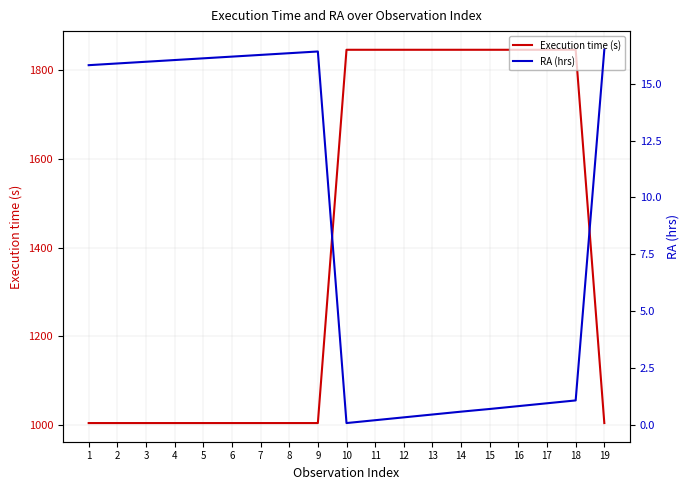

Reading left to right, what are all the values shown in this chart?

Execution time (s): 1=1005.0	2=1005.0	3=1005.0	4=1005.0	5=1005.0	6=1005.0	7=1005.0	8=1005.0	9=1005.0	10=1845.0	11=1845.0	12=1845.0	13=1845.0	14=1845.0	15=1845.0	16=1845.0	17=1845.0	18=1845.0	19=1005.0
RA (hrs): 1=15.8	2=15.9	3=16.0	4=16.0	5=16.1	6=16.2	7=16.3	8=16.3	9=16.4	10=0.1	11=0.2	12=0.3	13=0.5	14=0.6	15=0.7	16=0.8	17=0.9	18=1.1	19=16.5